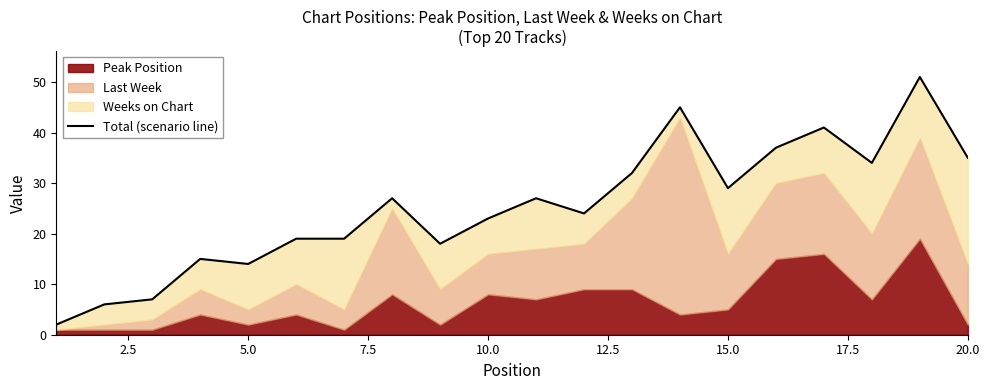

How many values are below 27?

10